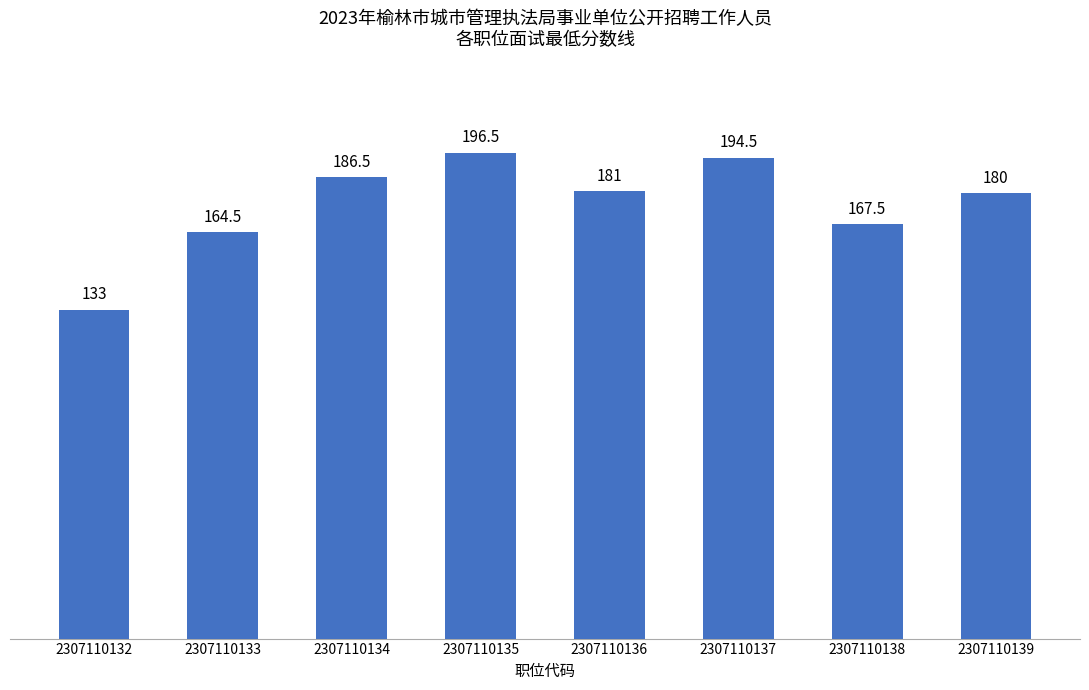

Reading left to right, extract all data points from this chart.

133.0	164.5	186.5	196.5	181.0	194.5	167.5	180.0